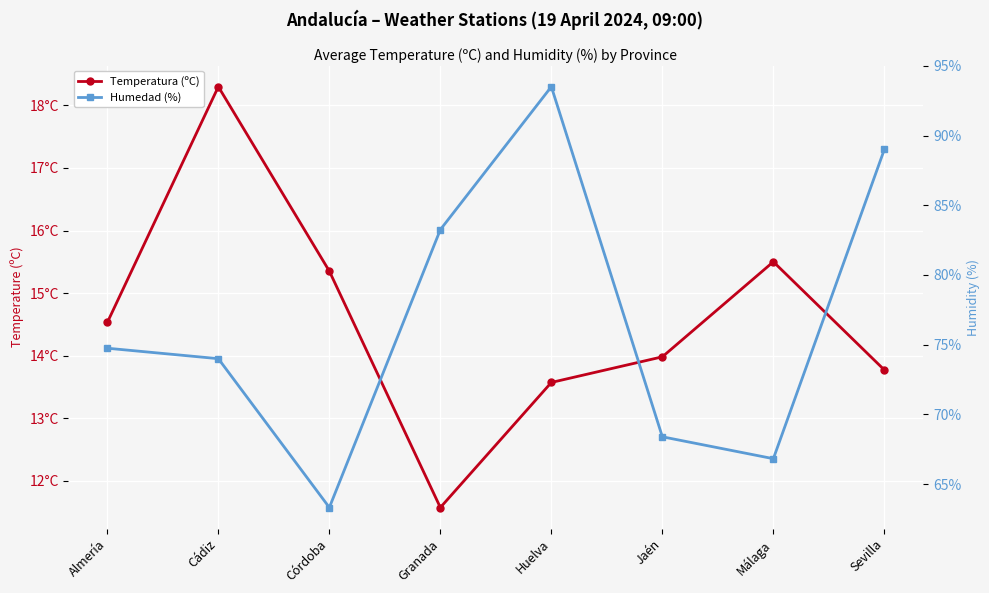

How many values in the Temperatura (ºC) series exceed 14?

4